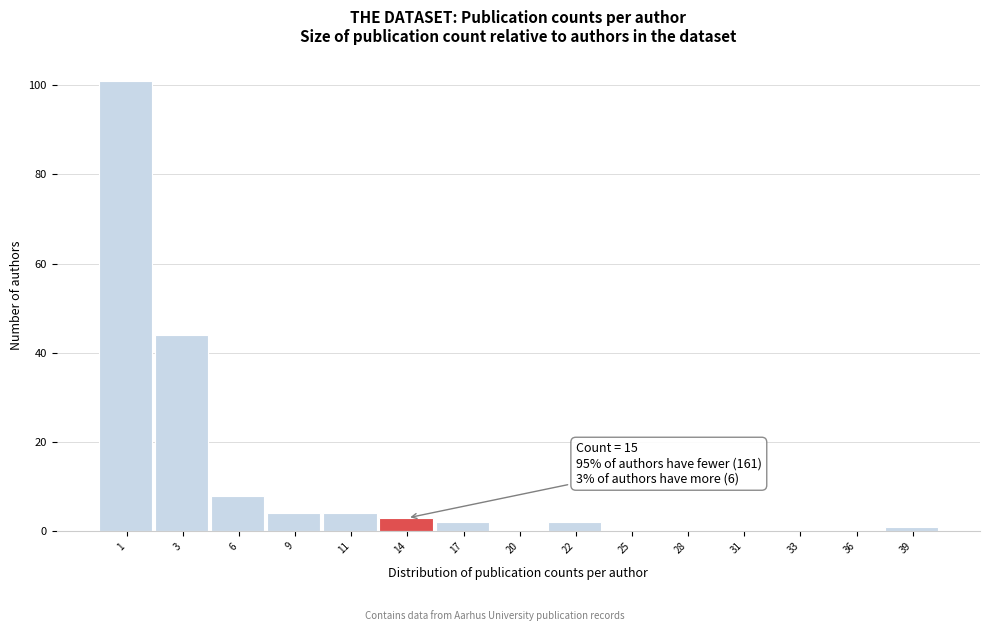

Reading right to left, transcribe all the data shown in this chart.

39=1	36=0	33=0	31=0	28=0	25=0	22=2	20=0	17=2	14=3	11=4	9=4	6=8	3=44	1=101